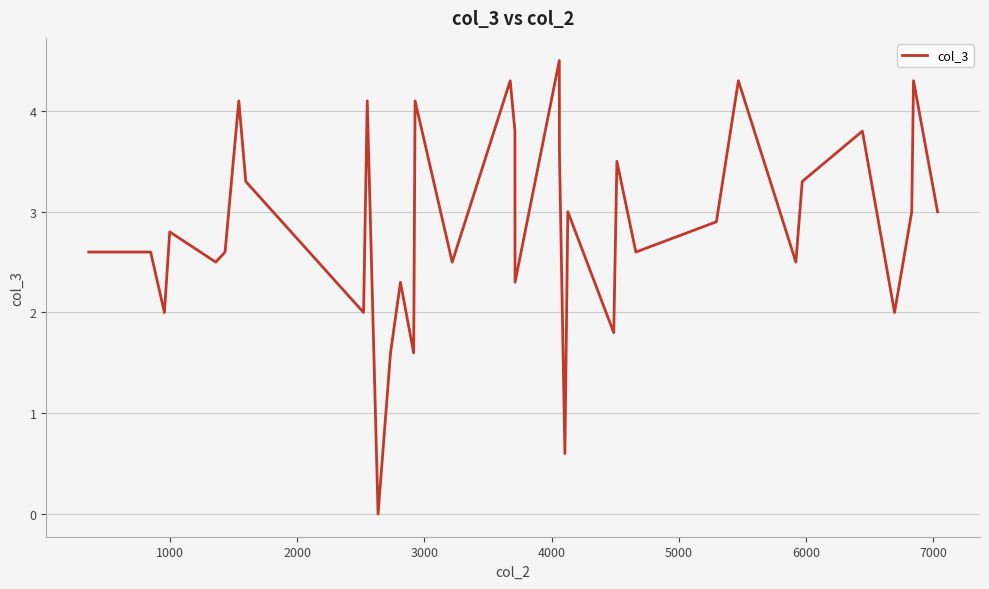

What is the greatest value displayed?

4.5